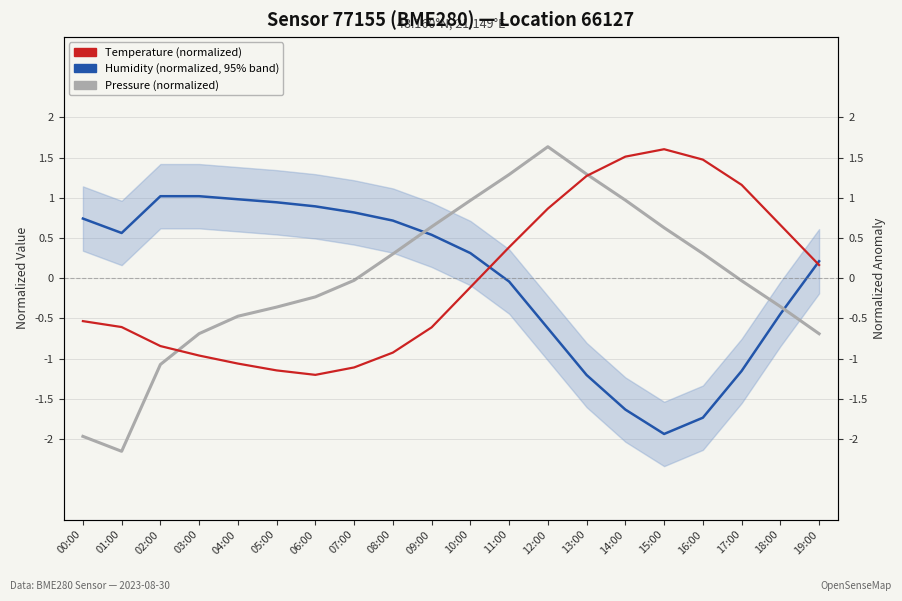

How many positive values does the Temperature (normalized) series have?

9